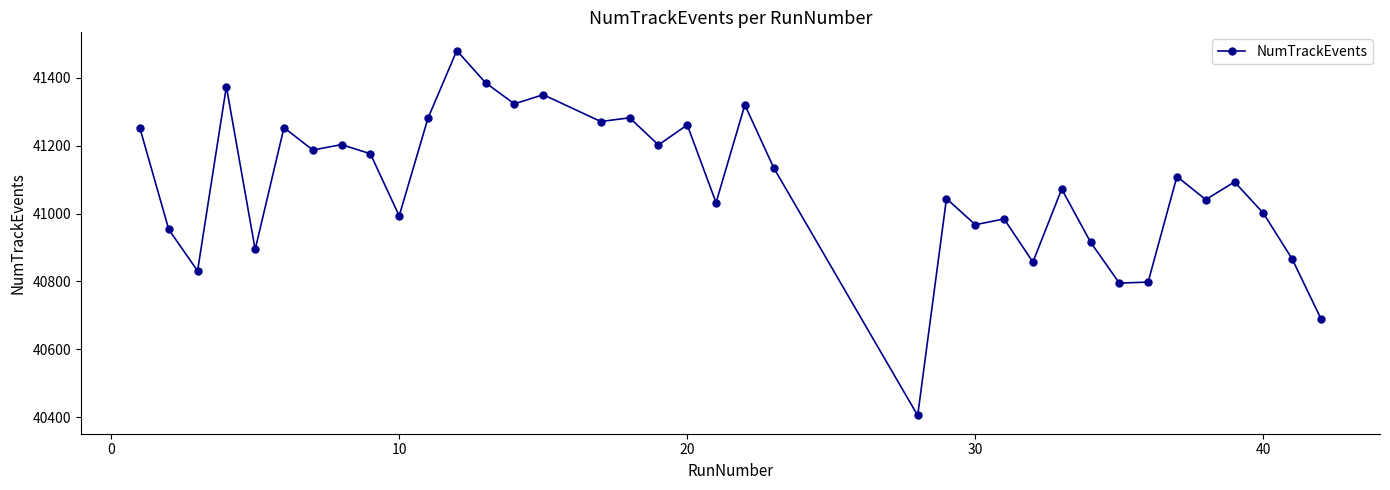

How many lines are shown in the chart?

1